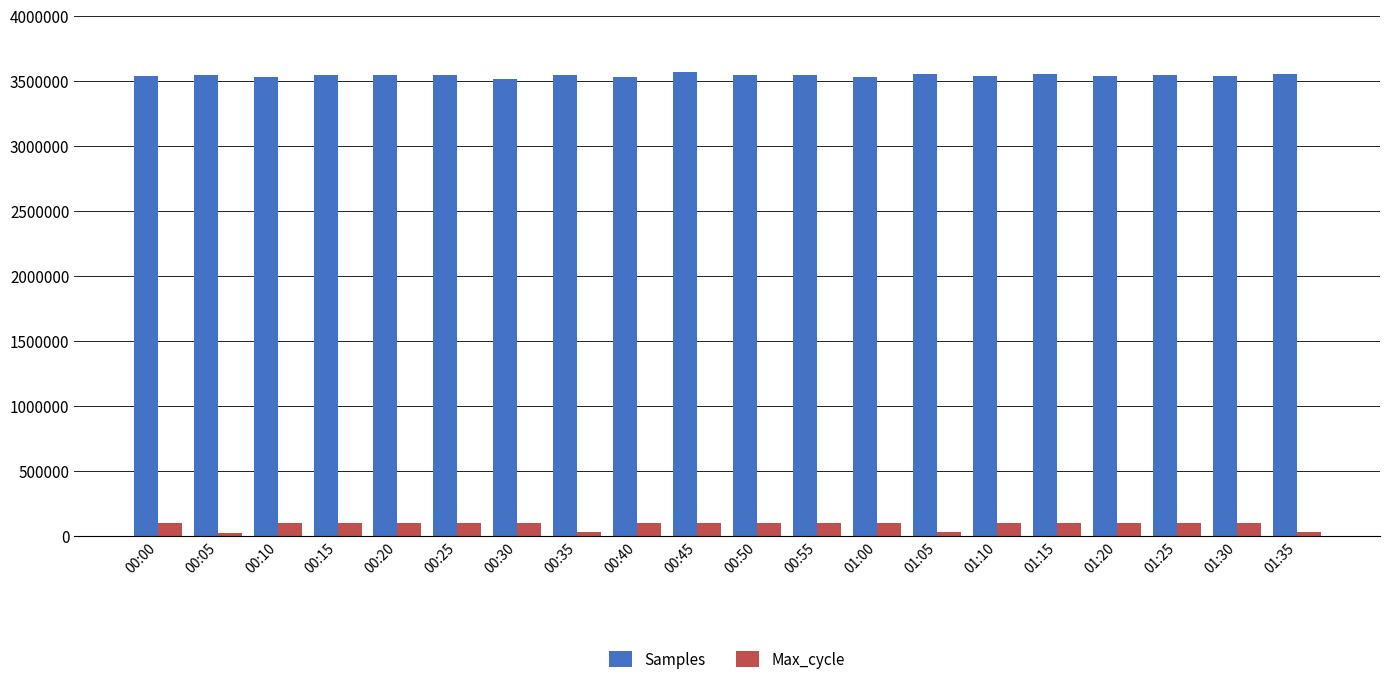

How many data points in Max_cycle are less than 98686?

10